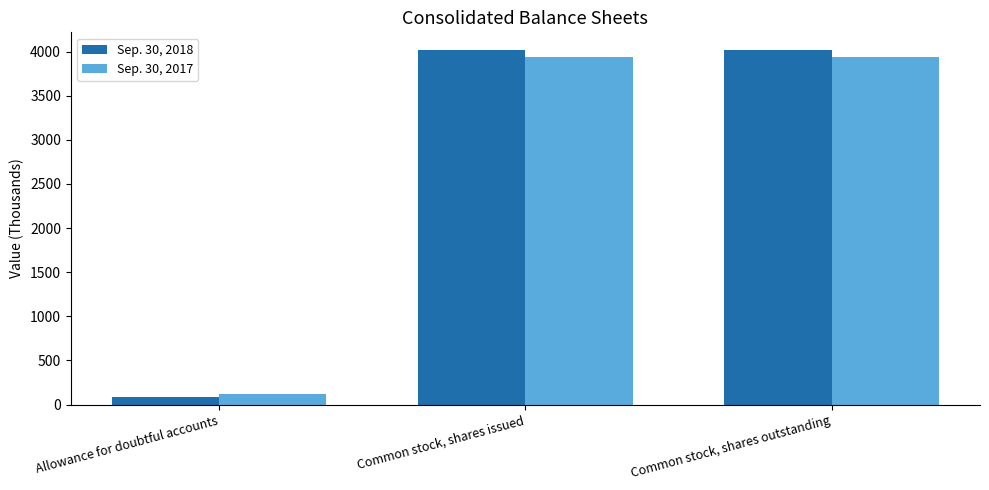

What is the label of the 3rd bar from the right?

Allowance for doubtful accounts